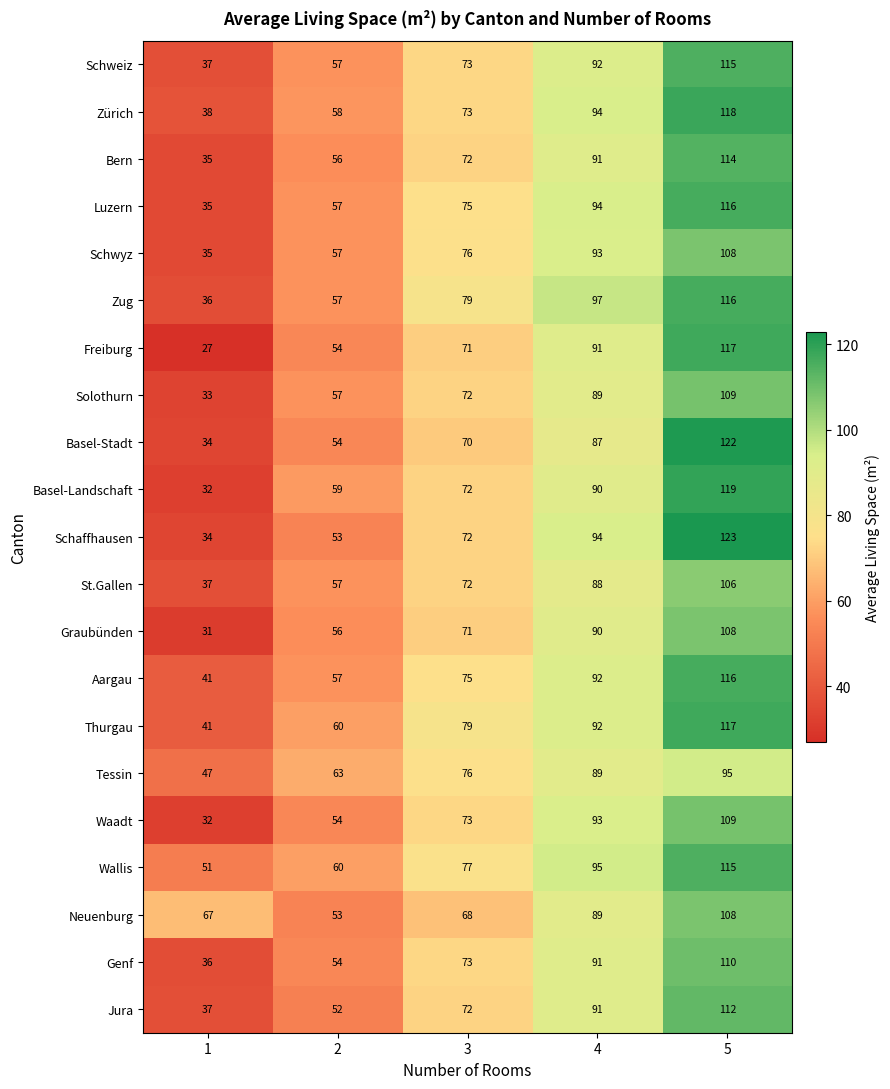

What is the difference between the highest and lowest values at 1?

40